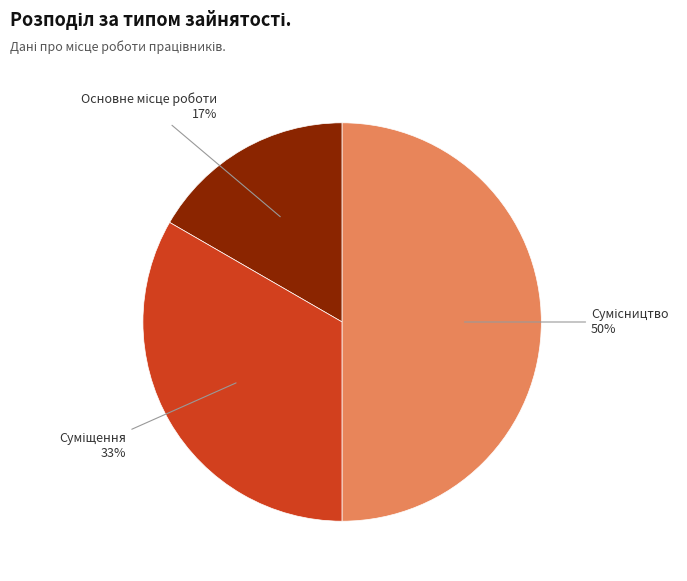

To the nearest percent, what is the difference between the largest and smallest slice percentages?

33%